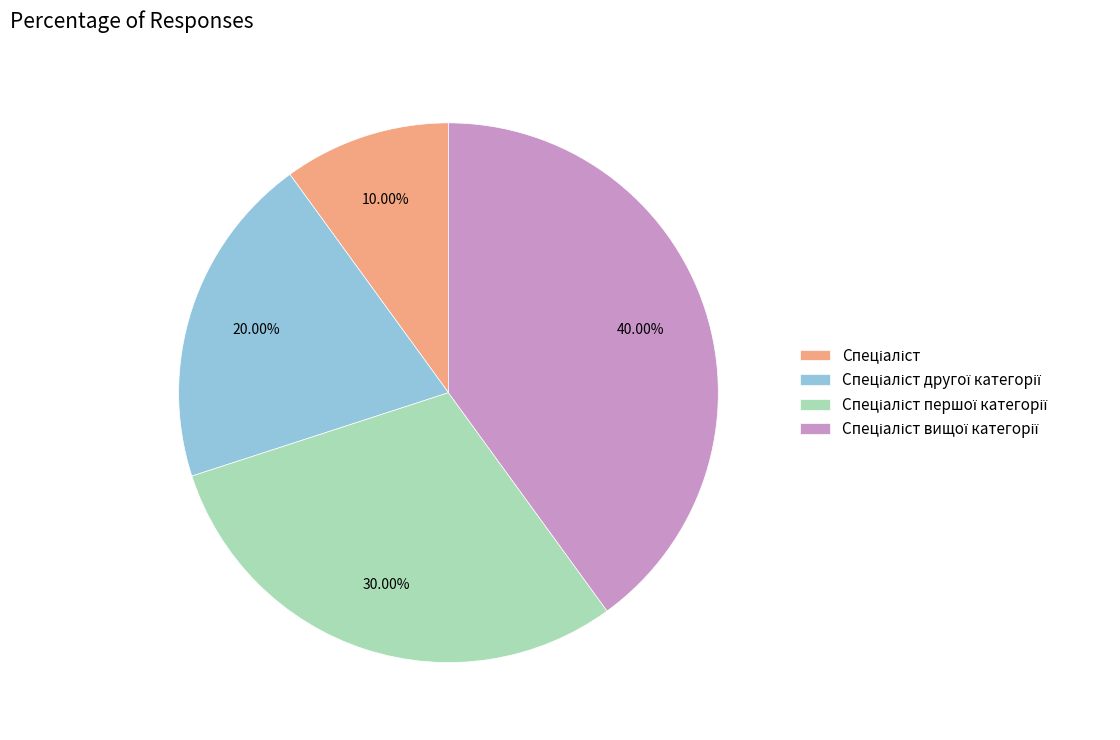

Is there any slice that represents more than half of the pie?

No